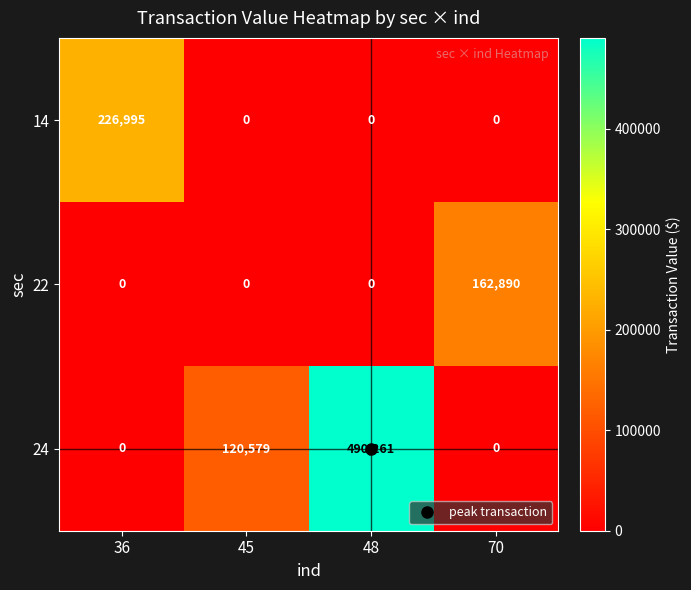

Which series has the largest total across all categories?

24